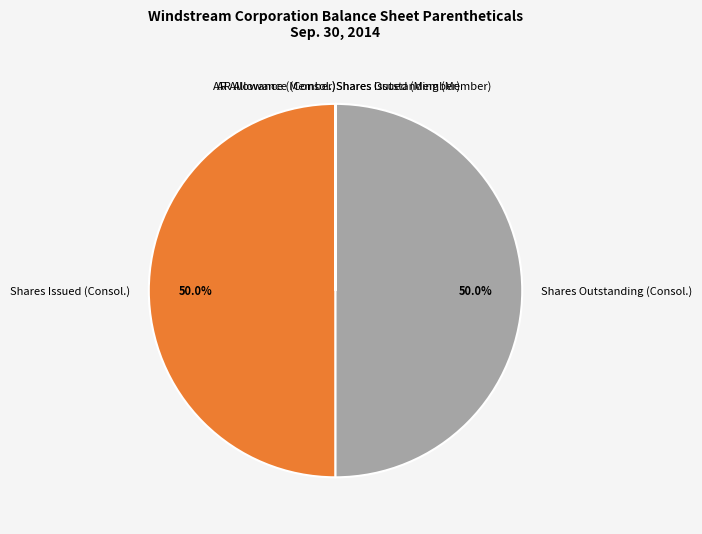

How much of the chart is everything except Shares Outstanding (Consol.)?

50.0%